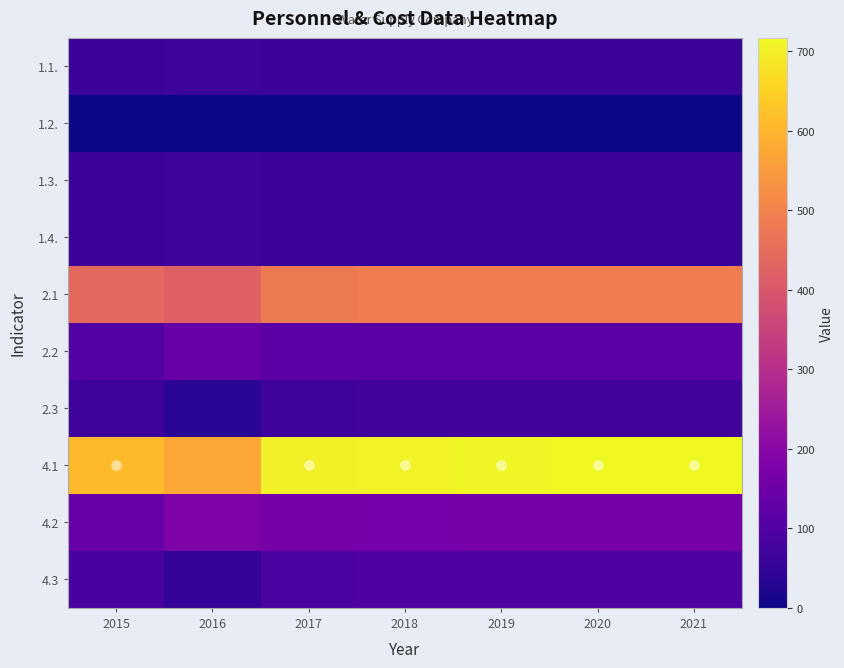

List the series in order of their peak value, highest first.

4.1, 2.1, 4.2, 2.2, 4.3, 2.3, 1.3., 1.4., 1.1., 1.2.